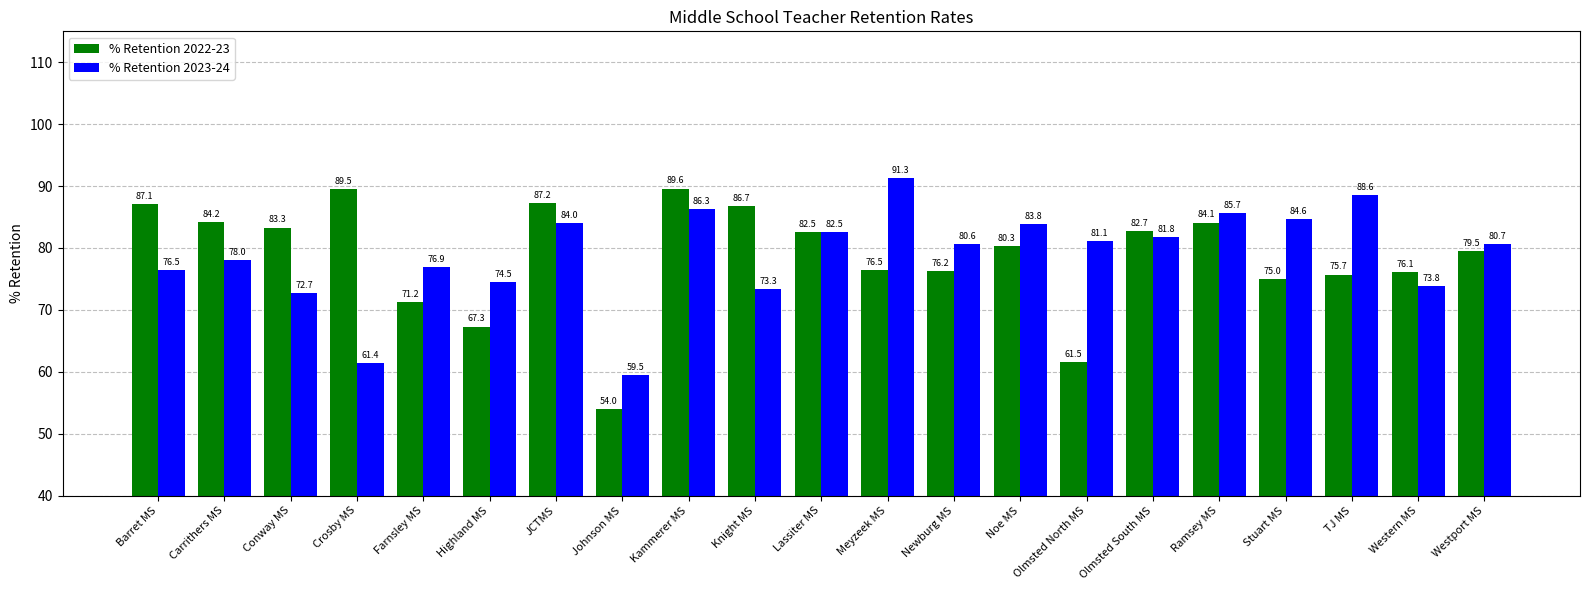

What is the average value of the % Retention 2022-23 series?

78.6